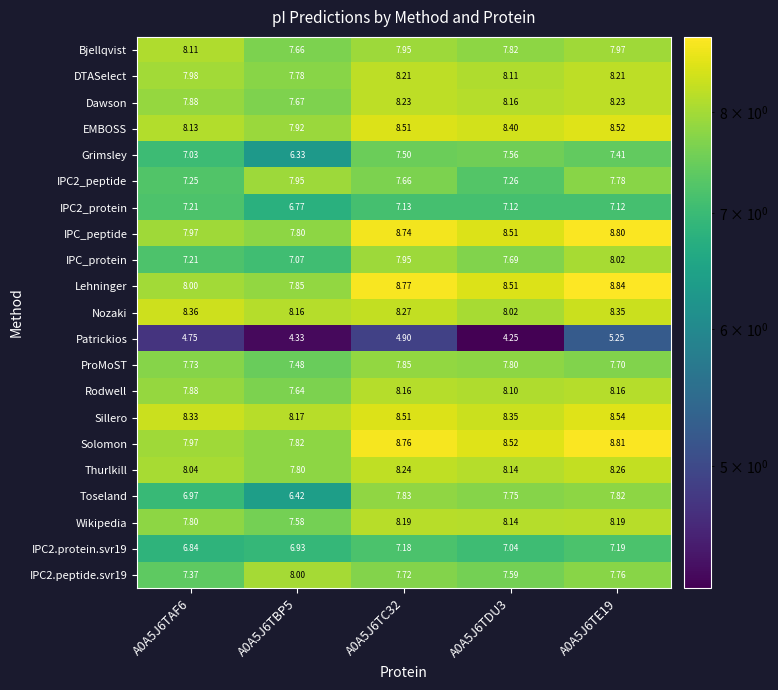

Which series has the largest range (max minus min)?

Toseland